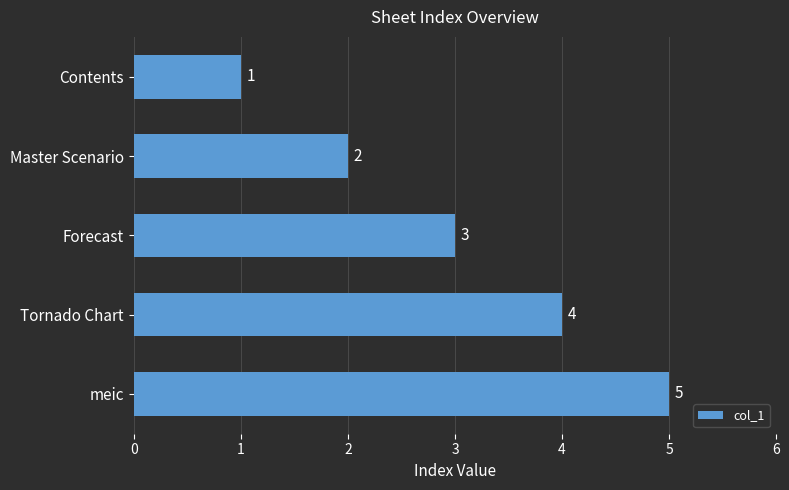

What is the change in value from Contents to meic?

+4